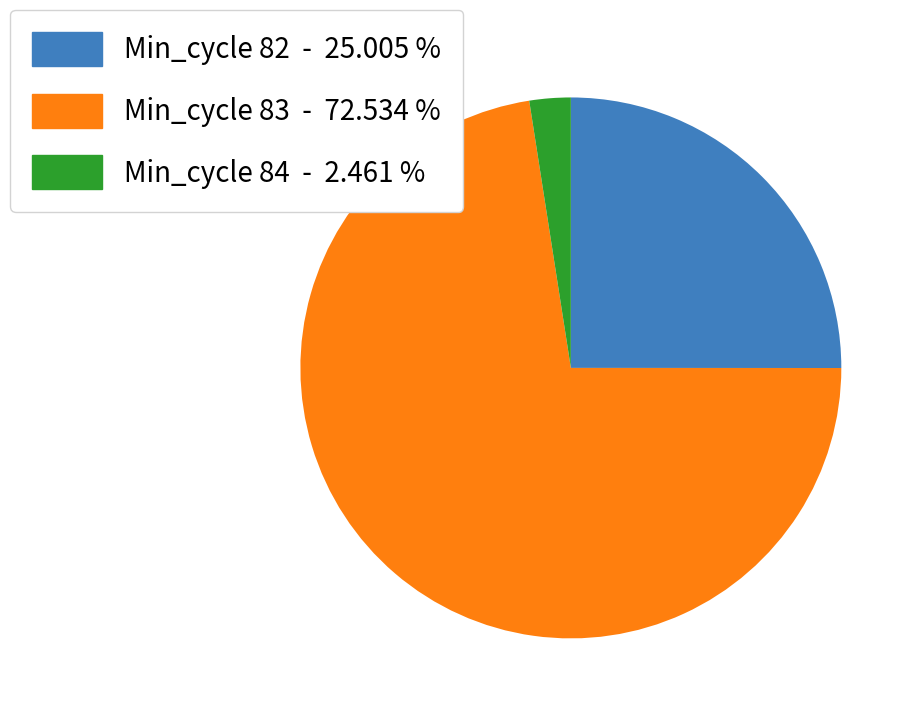

Is the sum of Min_cycle 82 - 25.005 % and Min_cycle 83 - 72.534 % greater than half?

Yes